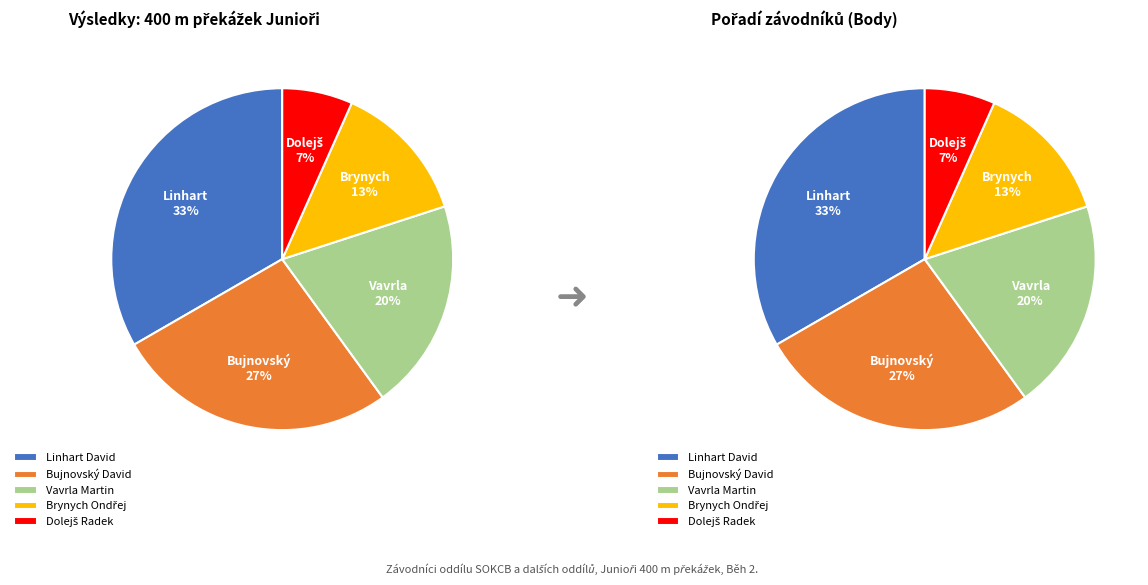

How many segments does this pie chart have?

5